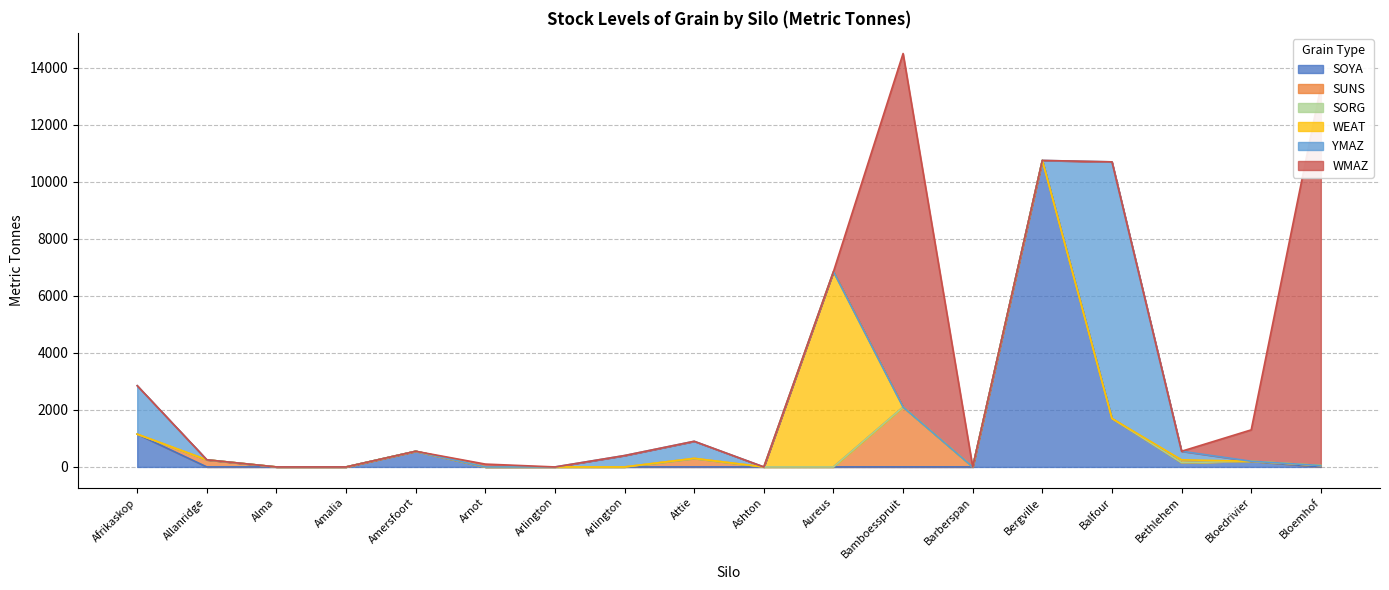

At which label is SOYA closest to 5375?

Balfour